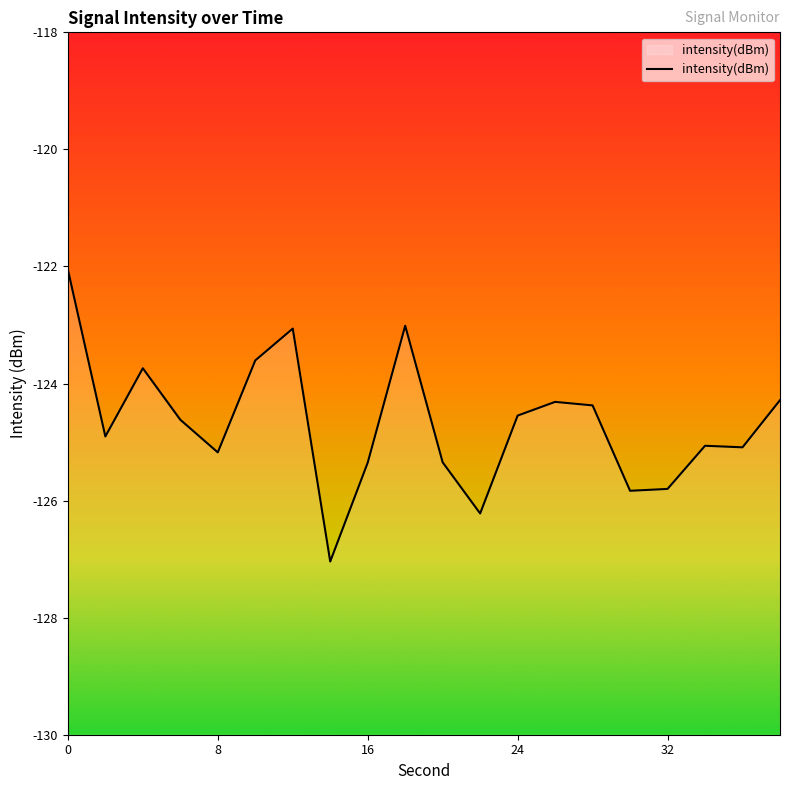

What is the difference between the second highest and second lowest values?

3.2